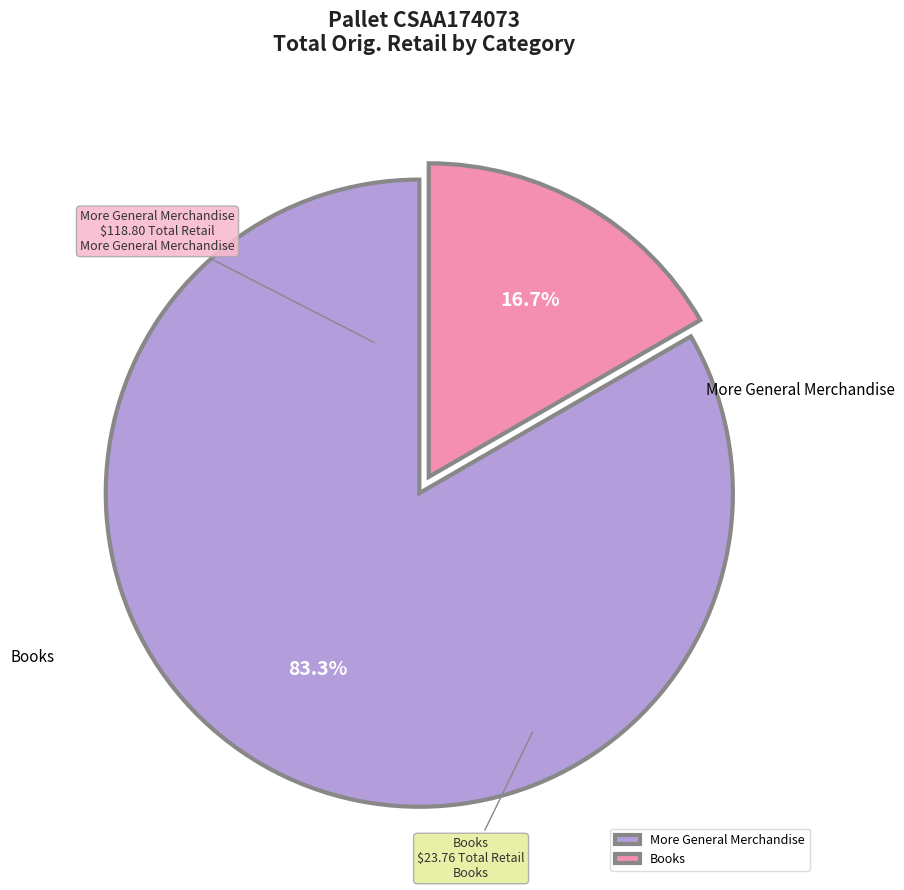

To the nearest percent, what portion does More General Merchandise represent?

83%